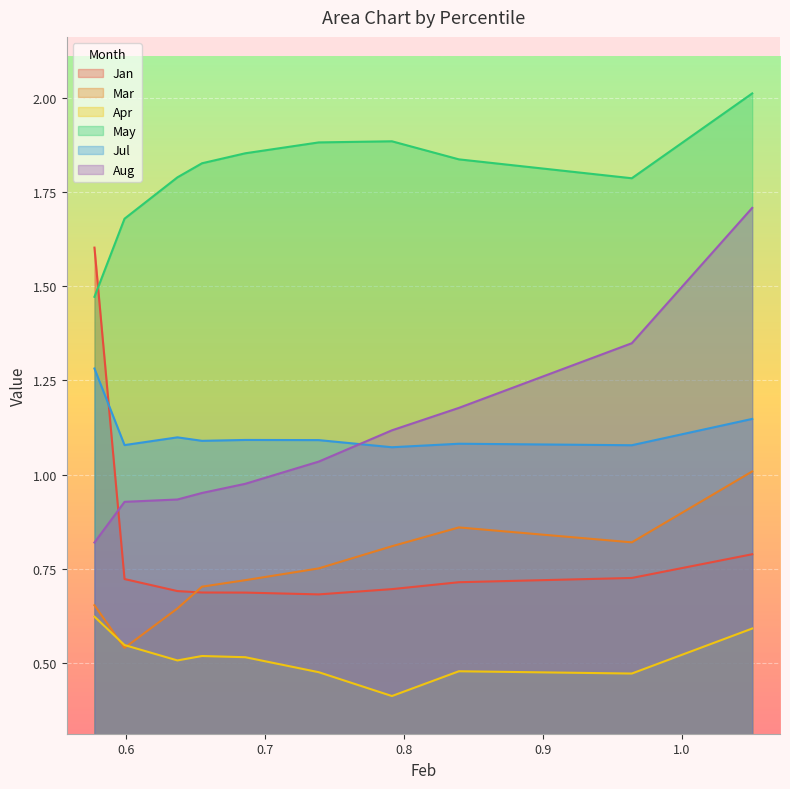

What is the value of the May point at the 5th from the left?

1.9